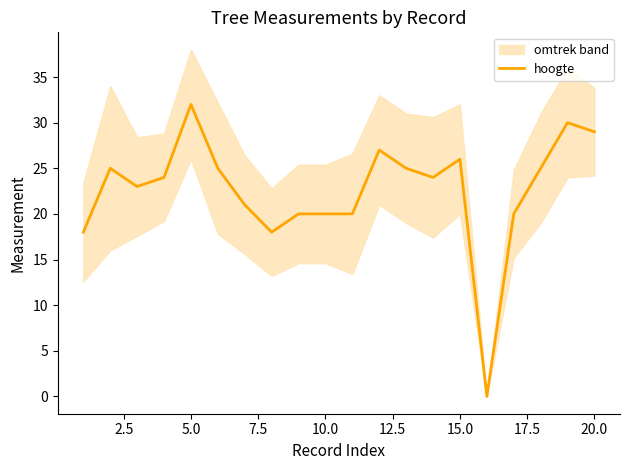

Count the number of categories in the chart.

20